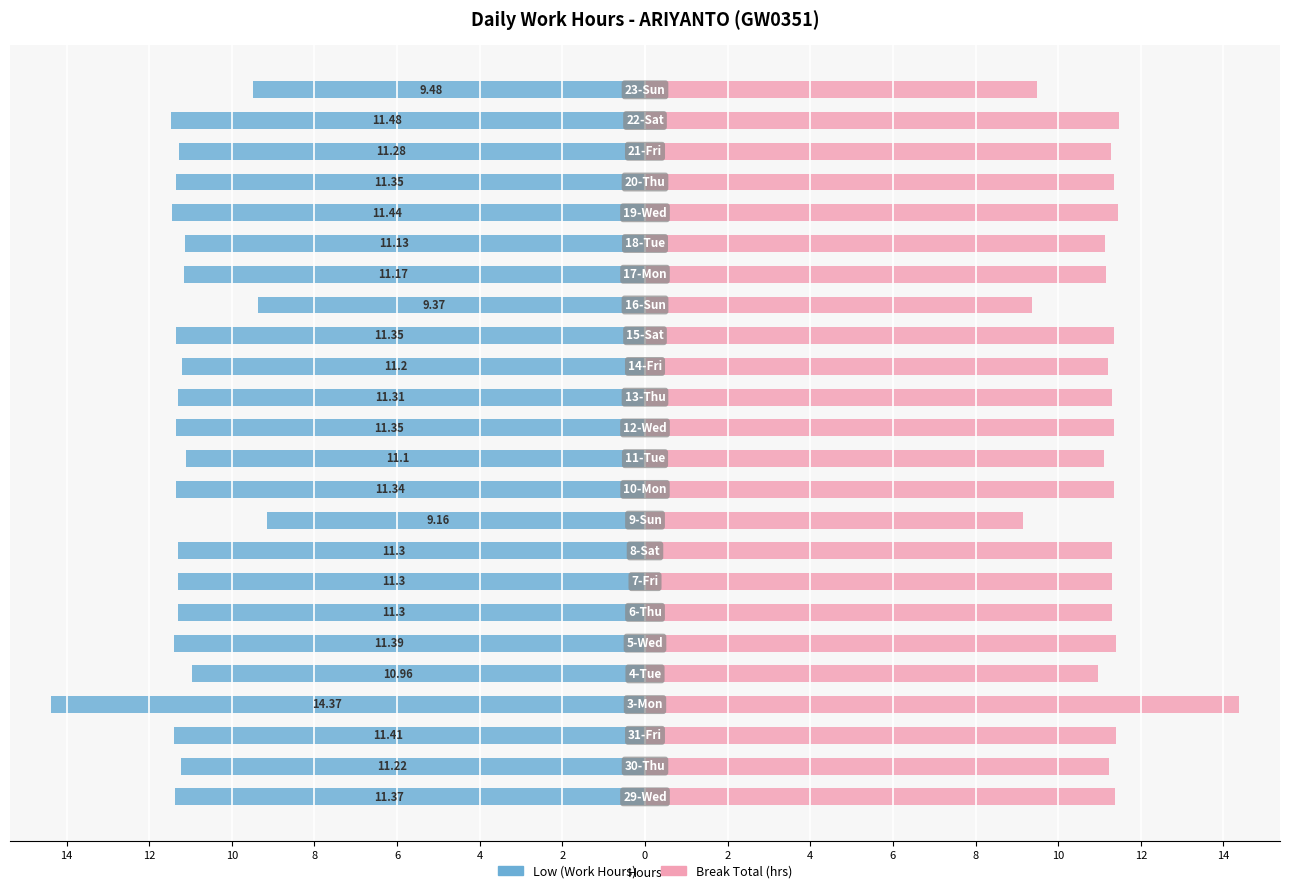

What is the value of the Low (Work Hours) bar at the 23rd from the left?

-11.5